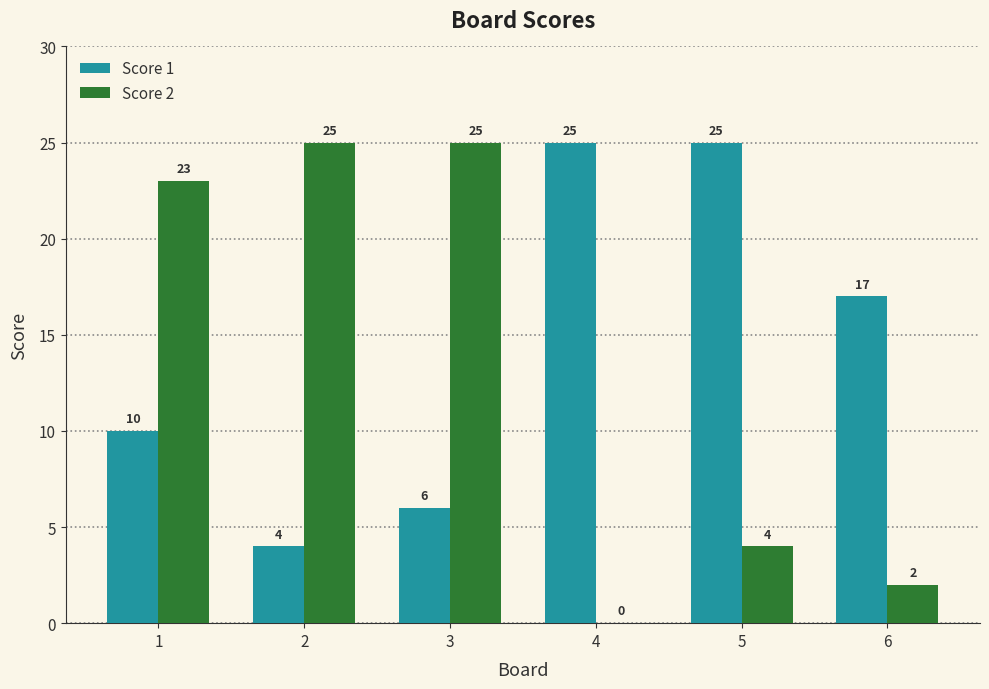

Which series has the widest spread of values?

Score 2